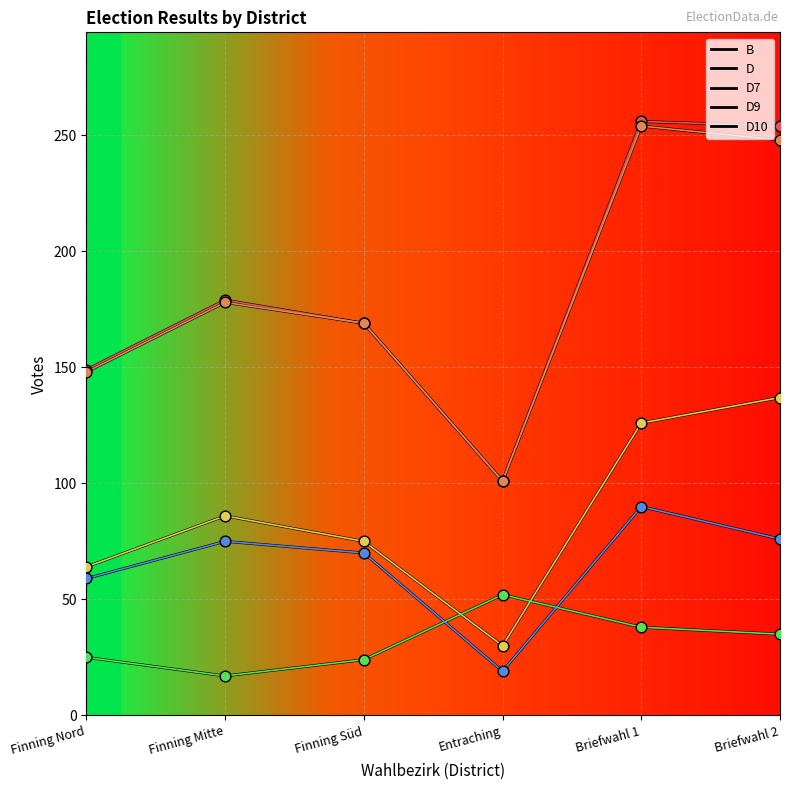

Which series has the largest total across all categories?

B